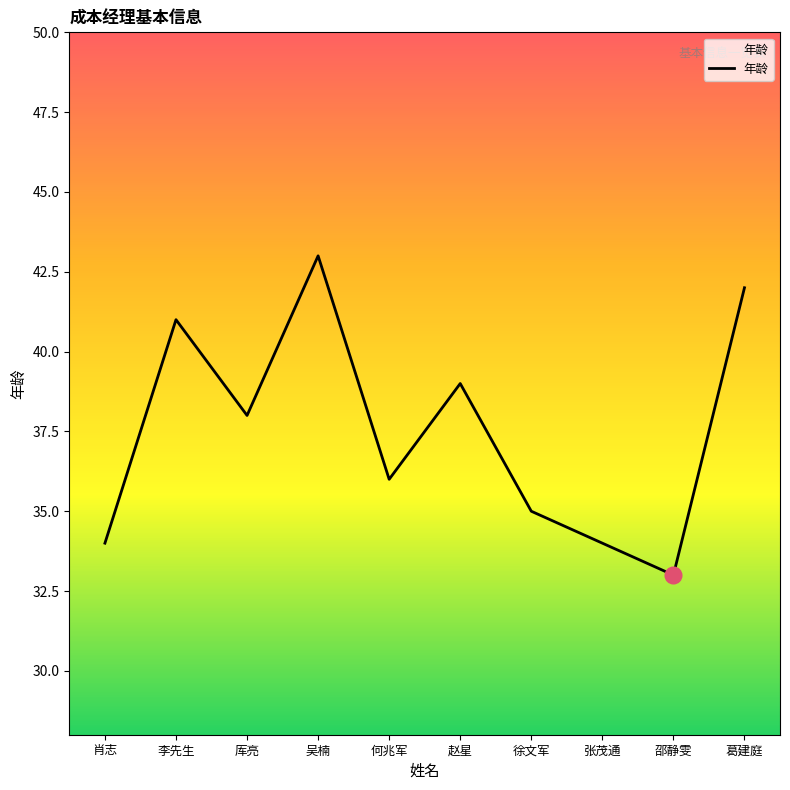

Is this an area chart (filled region under the line)?

No